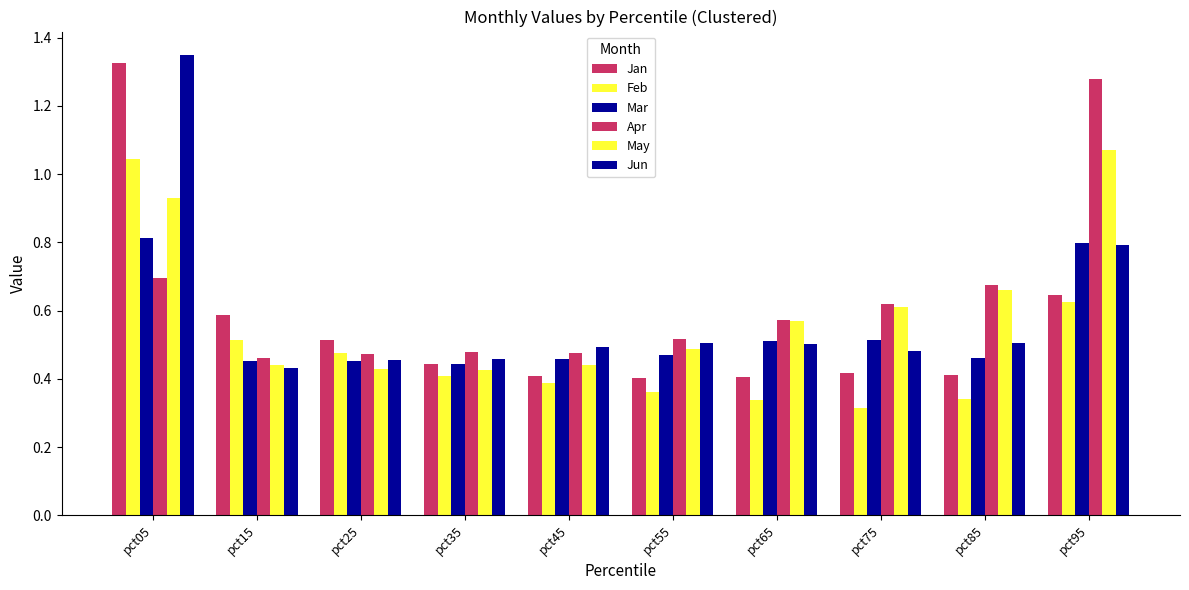

What is the difference between the second highest and second lowest values in the Apr series?

0.2